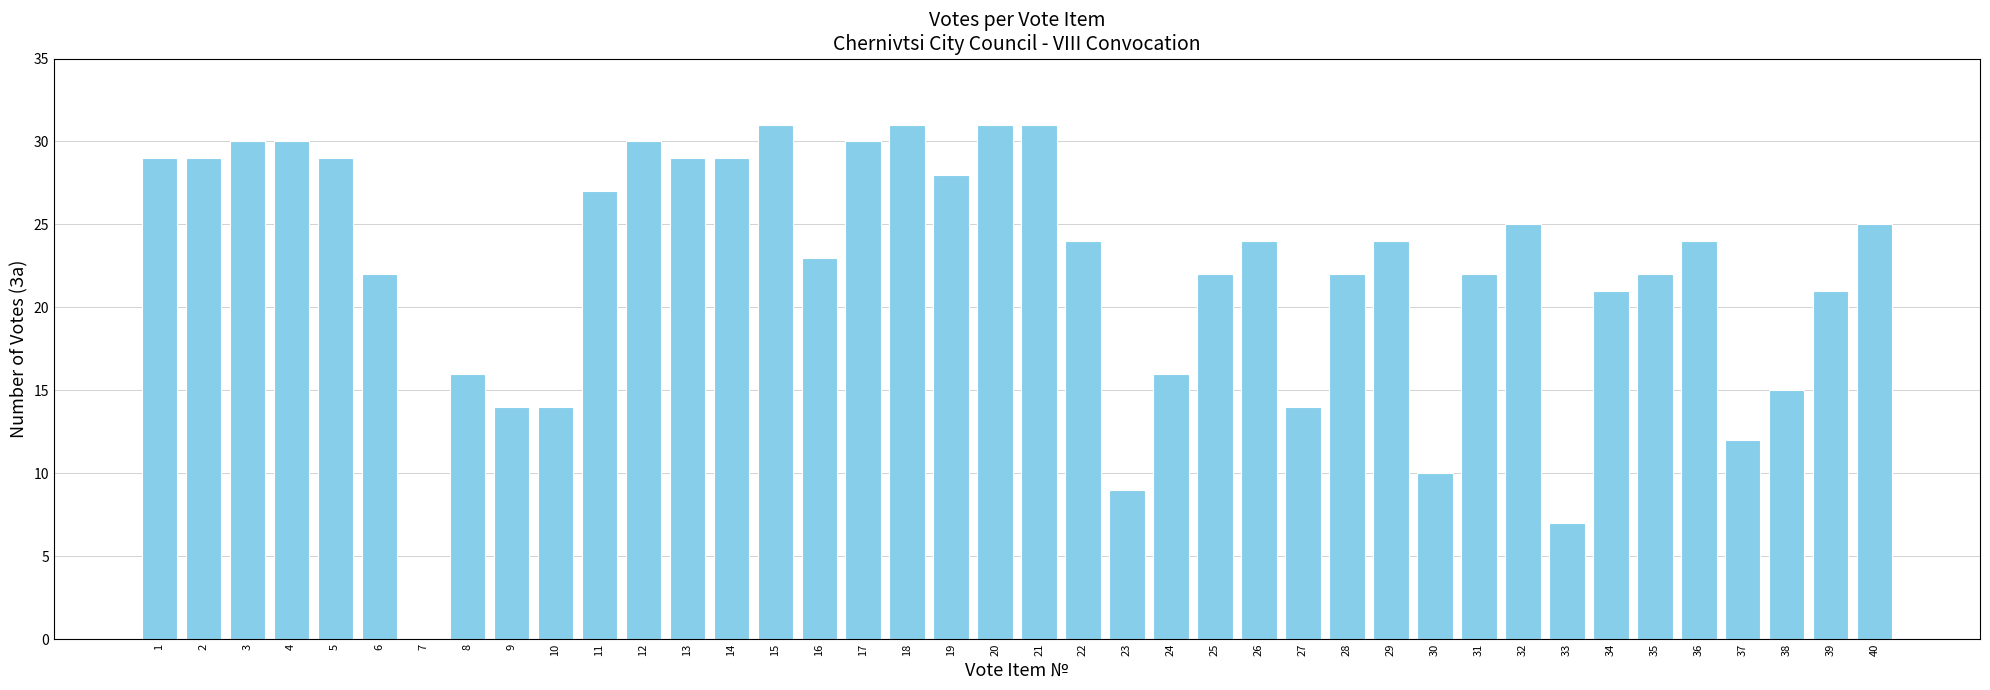

The chart shows a value of 32 at 22. True or false?

False